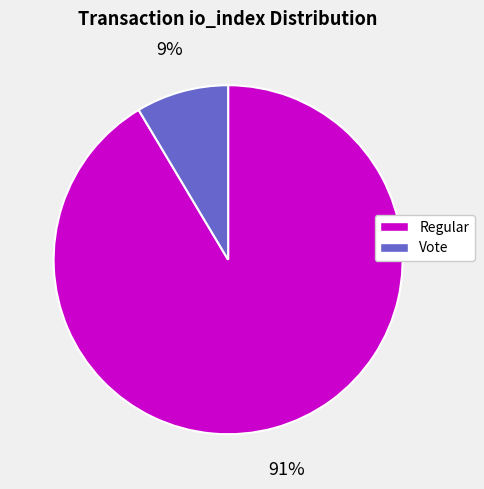

To the nearest percent, what is the average slice percentage?

50%